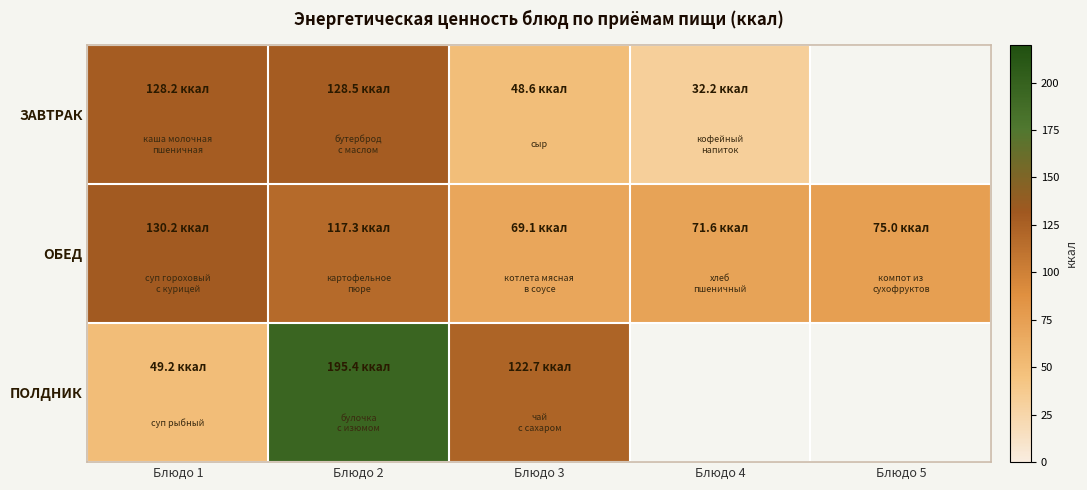

Is the value of ПОЛДНИК at Блюдо 4 greater than the value of ЗАВТРАК at Блюдо 1?

No